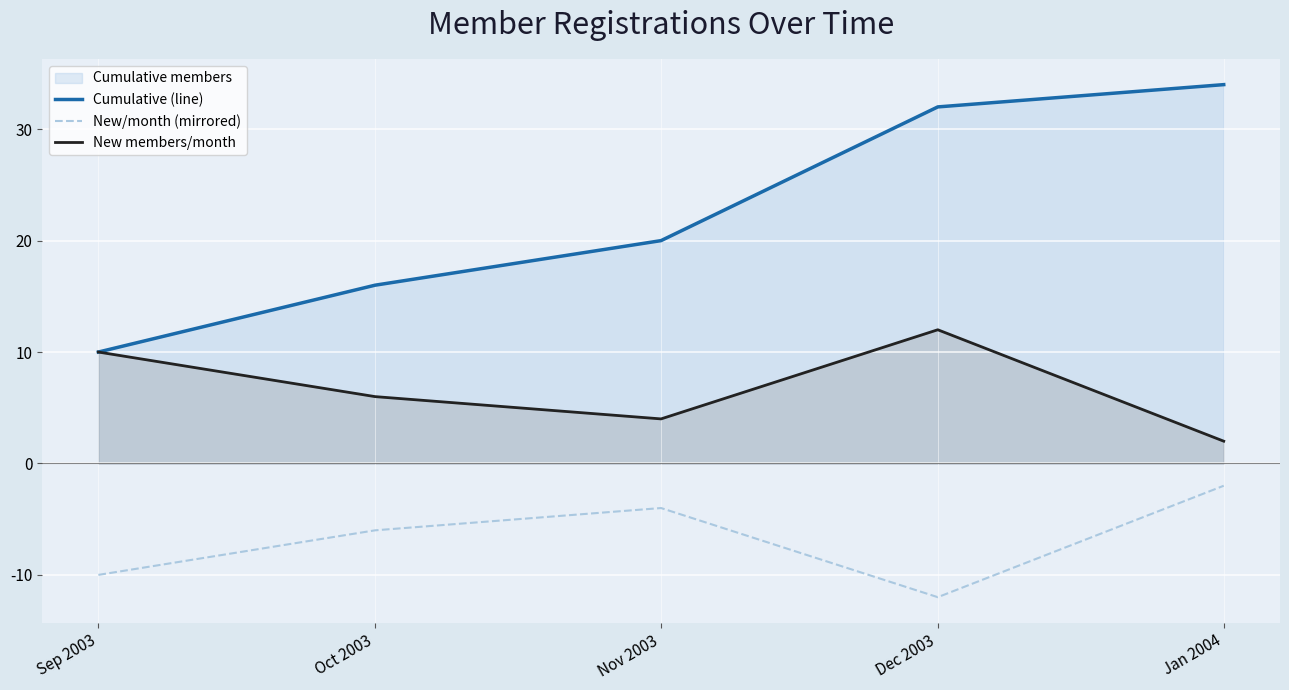

Between Oct 2003 and Jan 2004, which series saw the biggest shift?

Cumulative members line